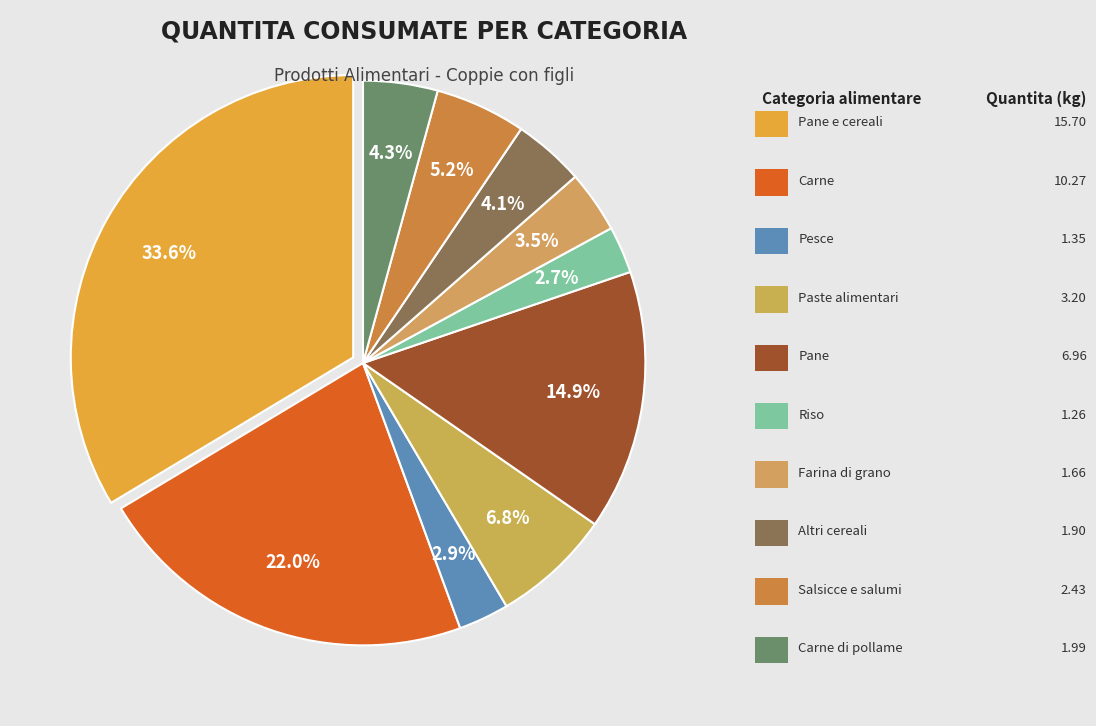

To the nearest percent, what is the average slice percentage?

10%